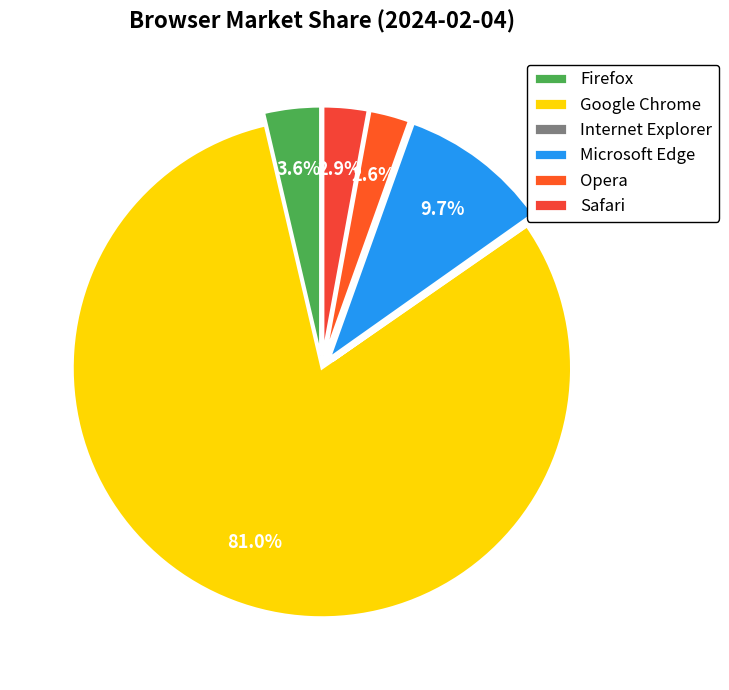

The Opera slice represents 1% of the pie. True or false?

False